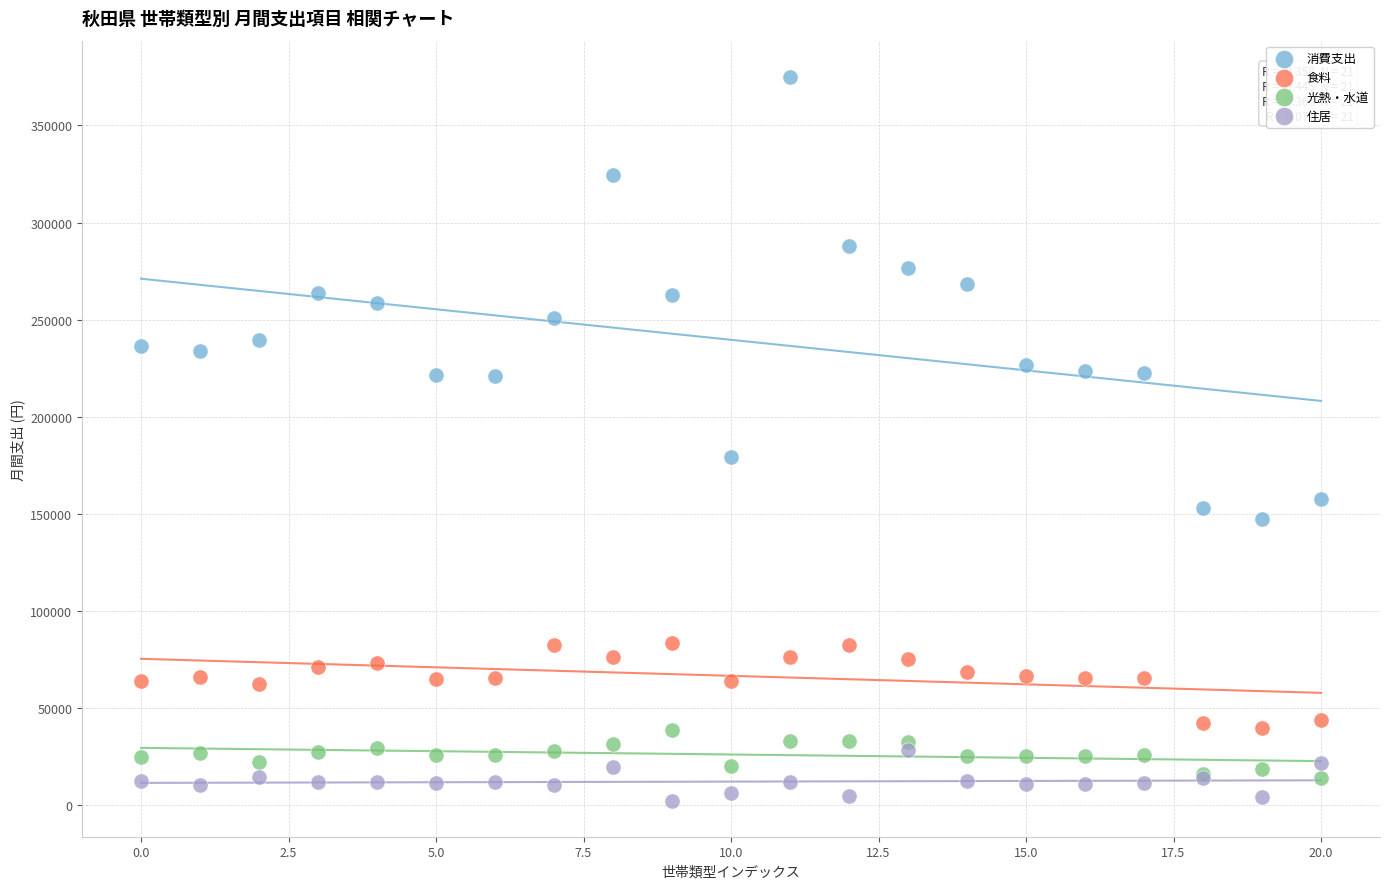

Across all series, what Y value is closest to 188622?

179330